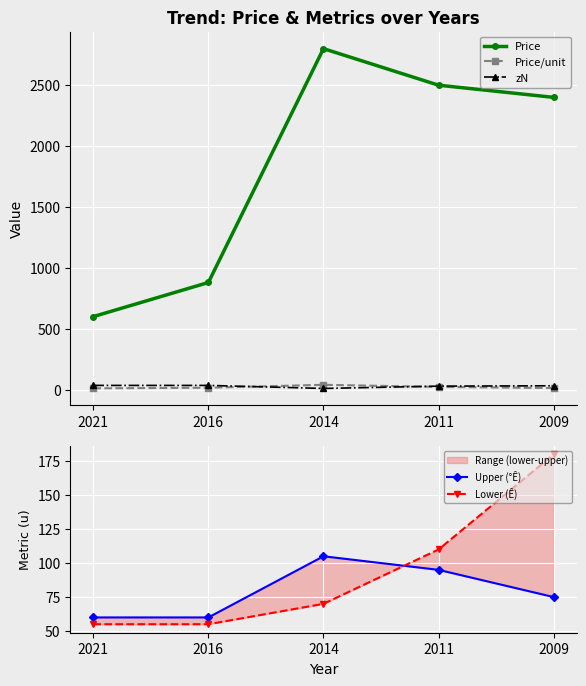

Is it true that Upper (°Ê) equals 60.0 at 2016?

True